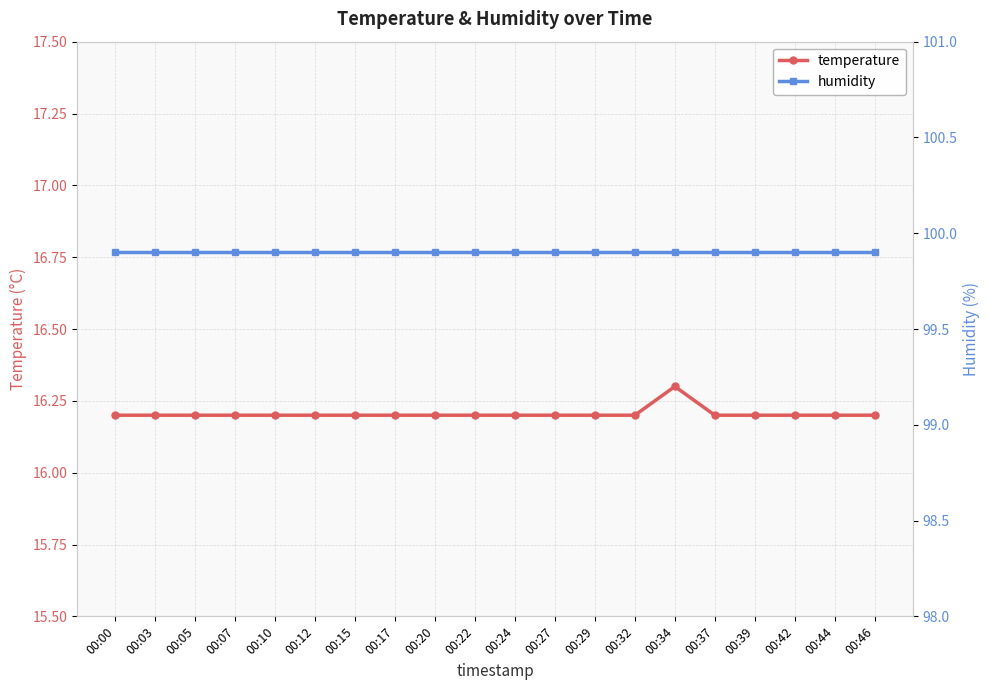

True or false: humidity has more than 0 points higher than both neighbors.

False